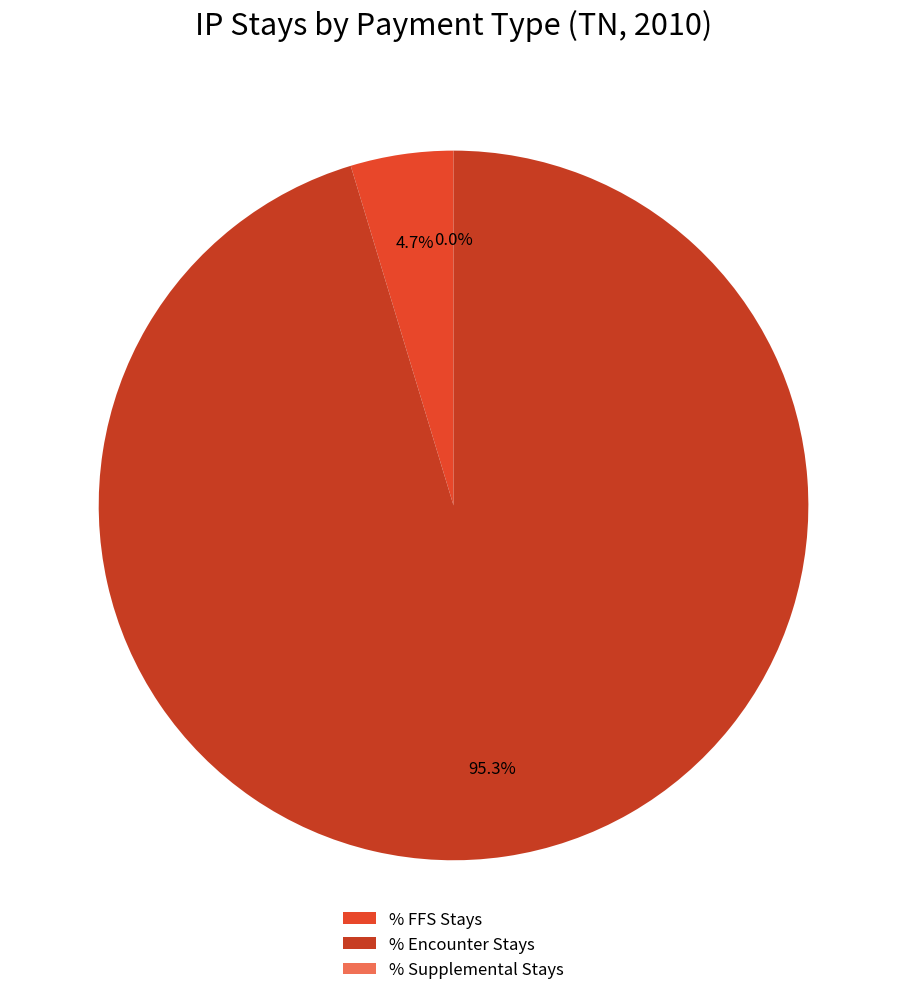

To the nearest percent, what portion does % FFS Stays represent?

5%